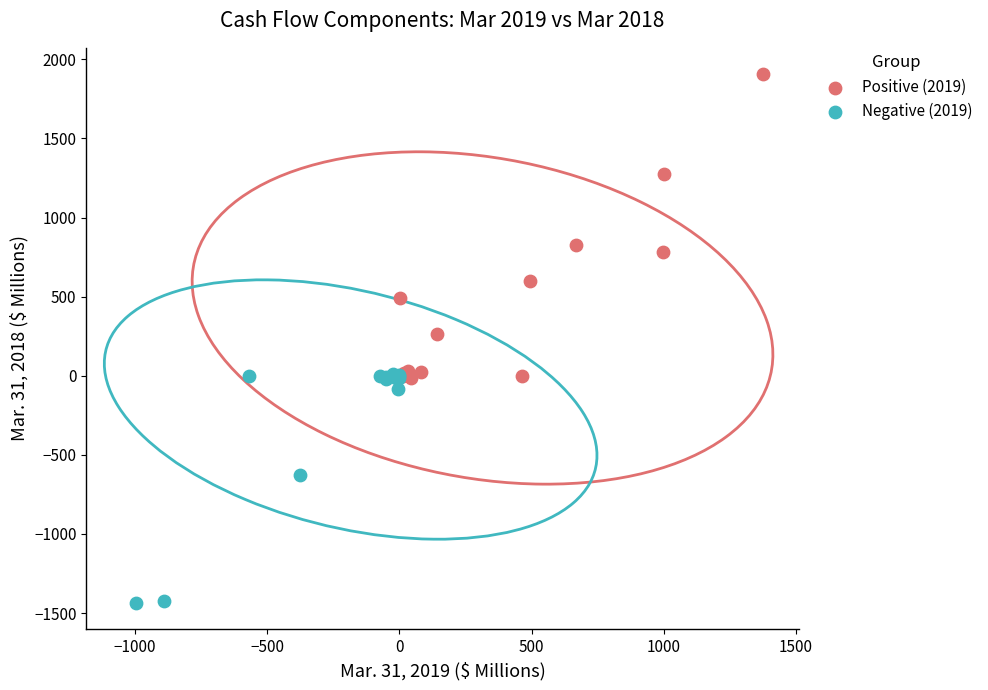

Which series has the largest Y range (max minus min)?

Positive (2019)